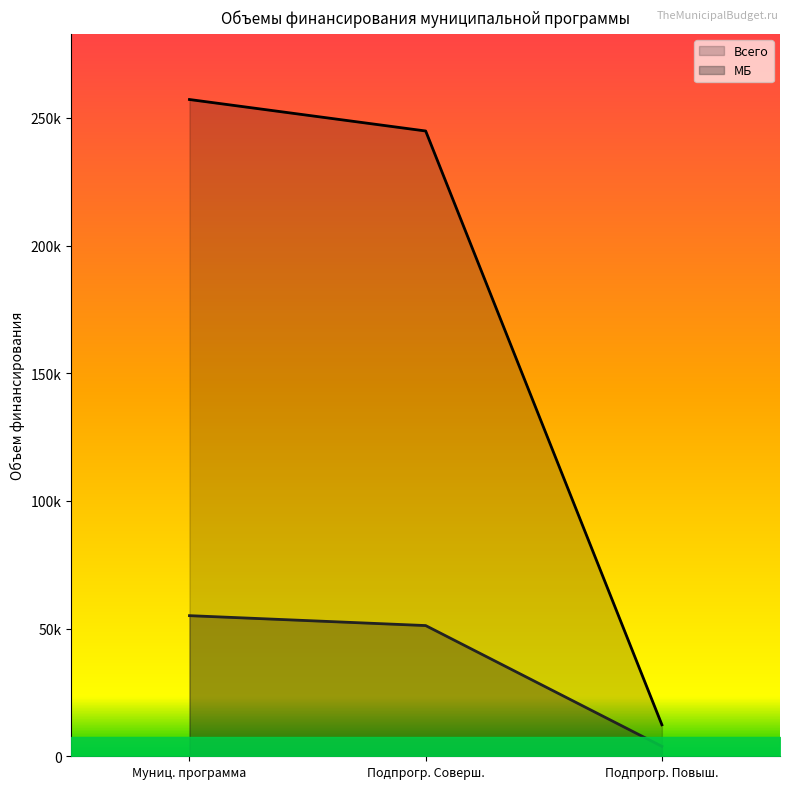

Is the value of МБ at Муниц. программа greater than the value of Всего at Муниц. программа?

No